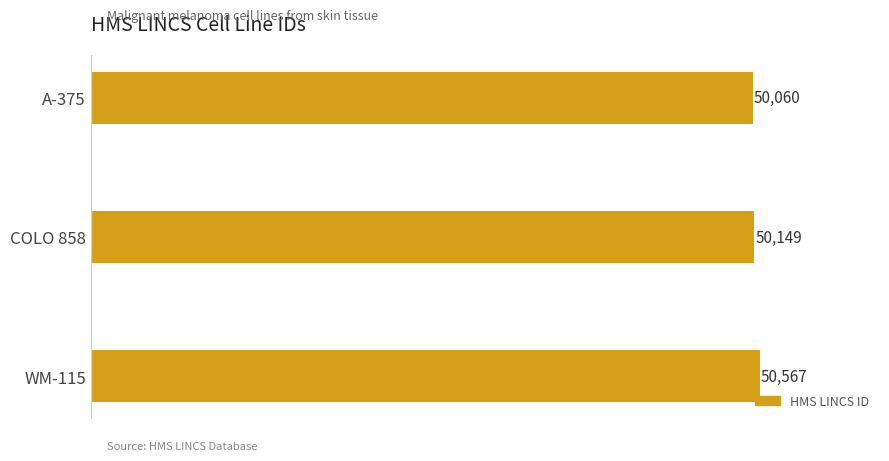

Rank the categories by value from lowest to highest.

A-375, COLO 858, WM-115